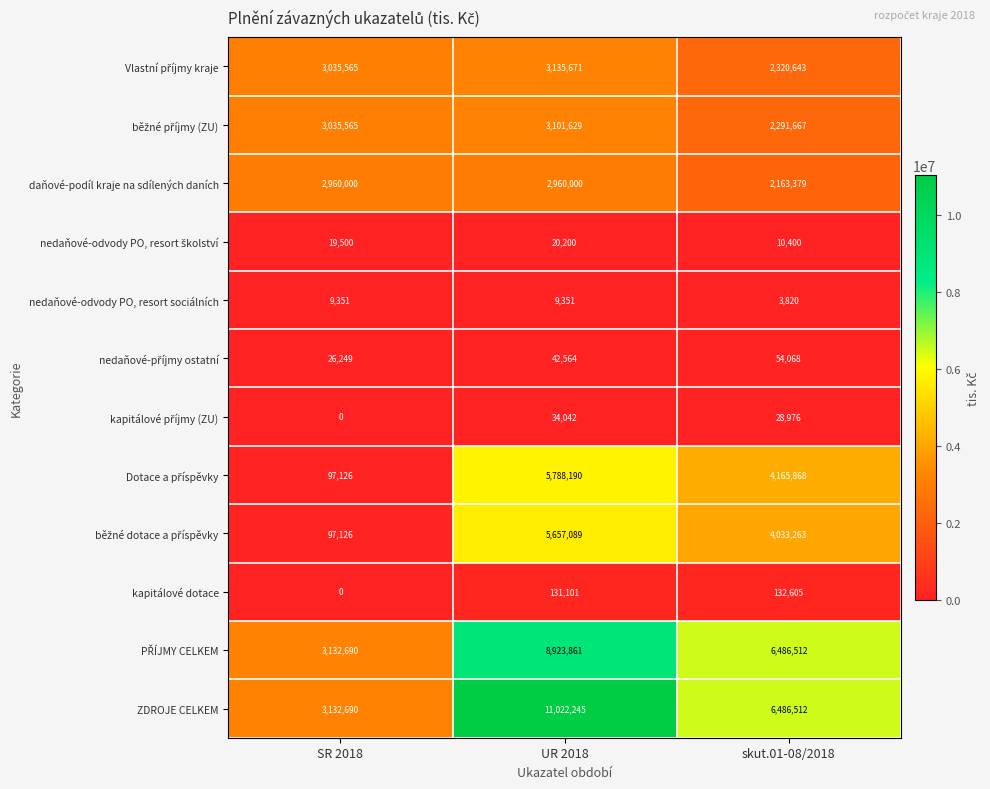

What is the total value across all series at skut.01-08/2018?

28177713